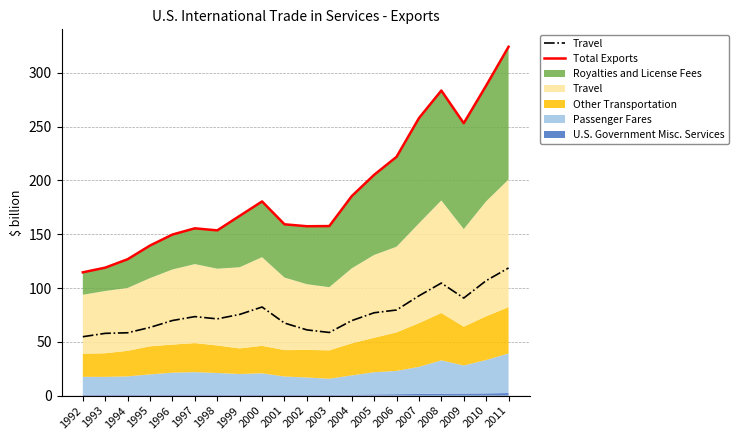

How many values in the Travel series are below 73?

10